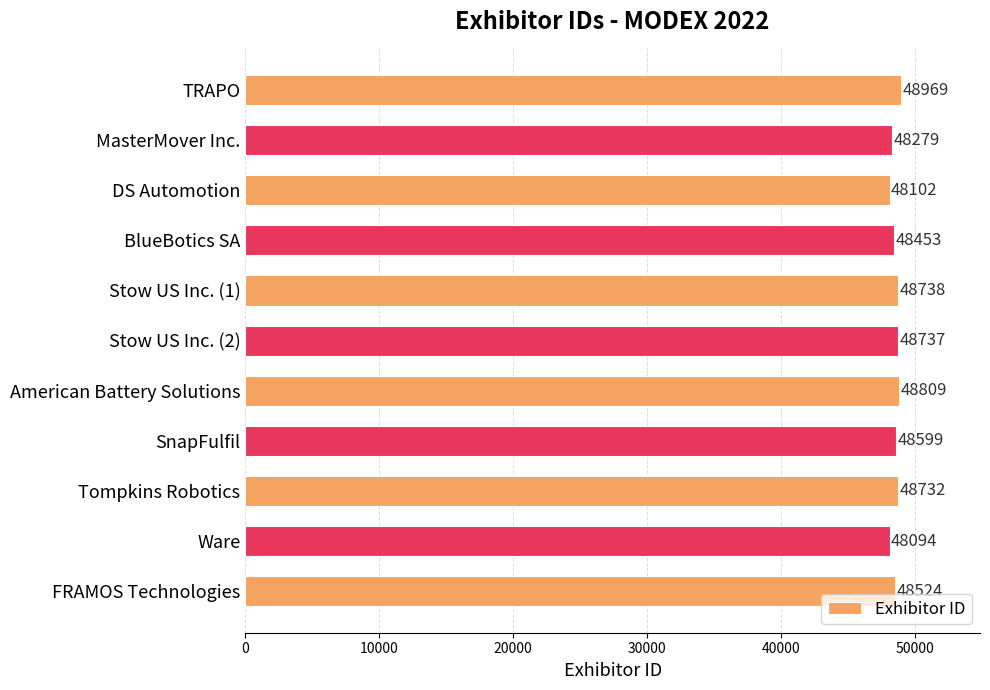

How many data points does each series have?

11